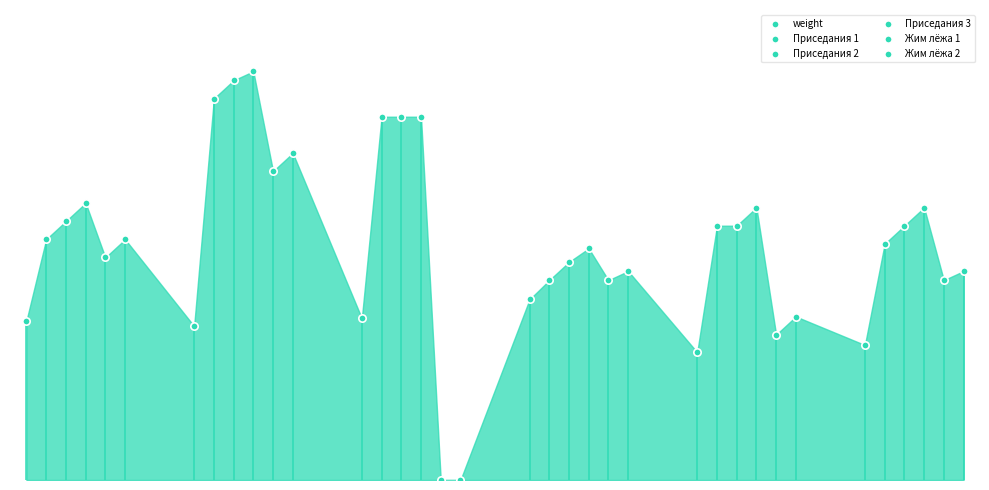

Which series reaches the minimum Y coordinate?

Жим лёжа 1